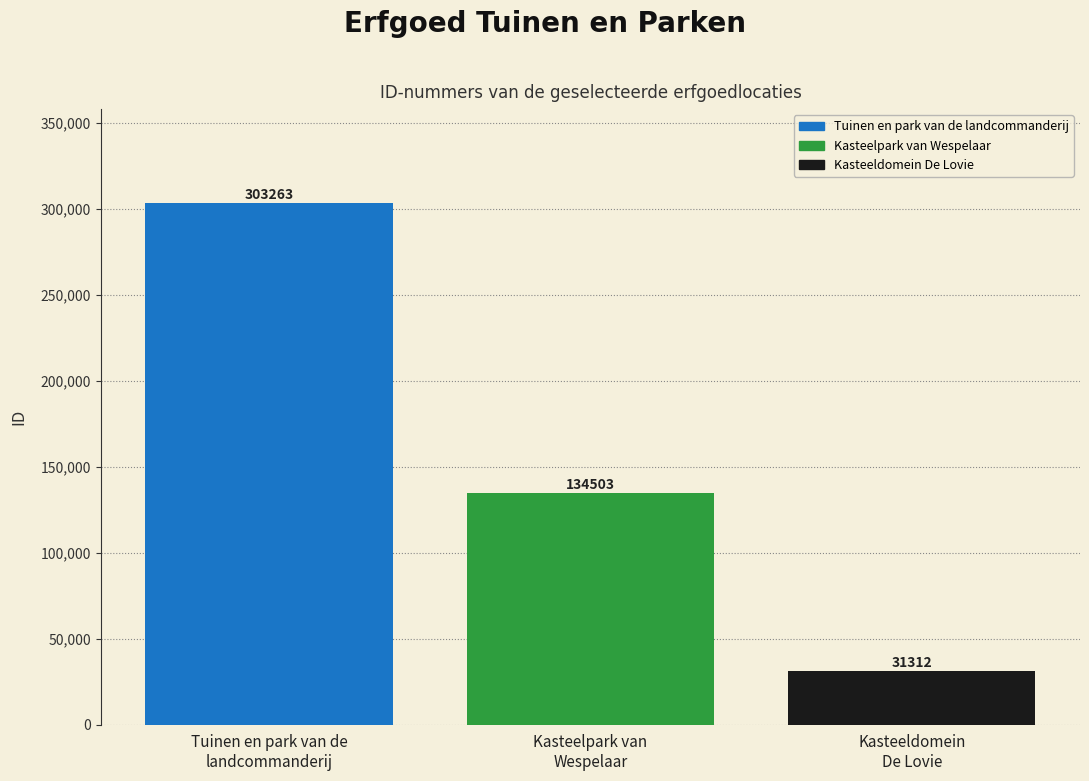

What is the value of the 2nd bar from the left?

134503